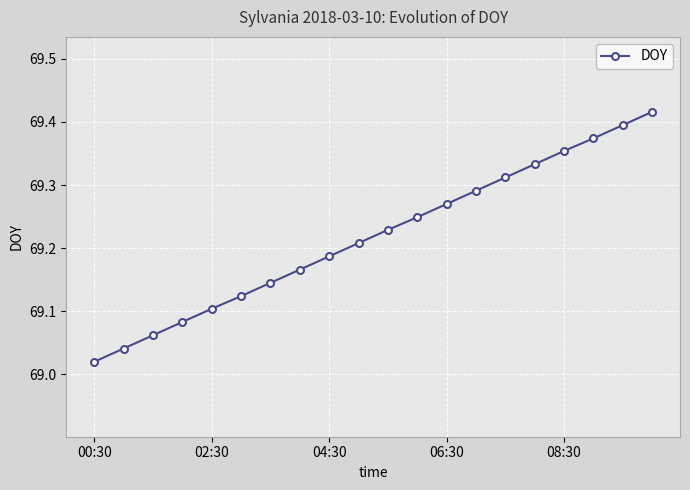

True or false: there are more than 0 points higher than both neighbors.

False